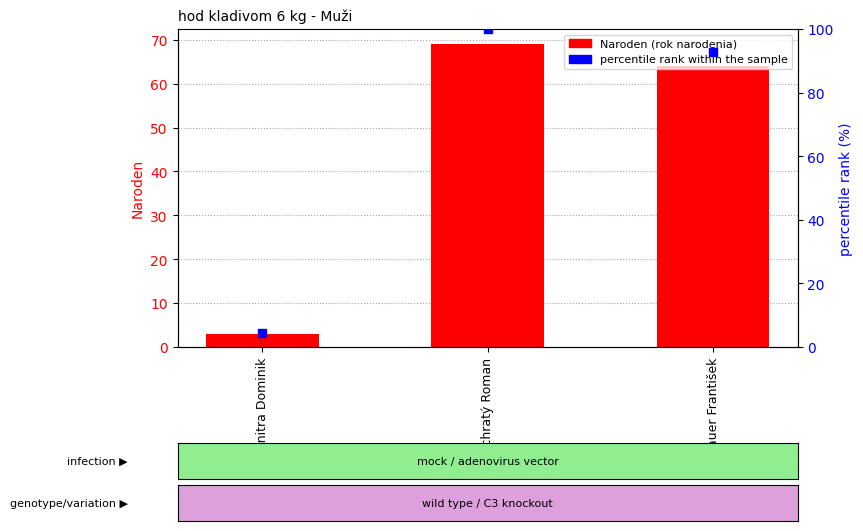

Is the value of Naroden at Pauer František greater than the value of percentile rank within the sample at Pauer František?

No